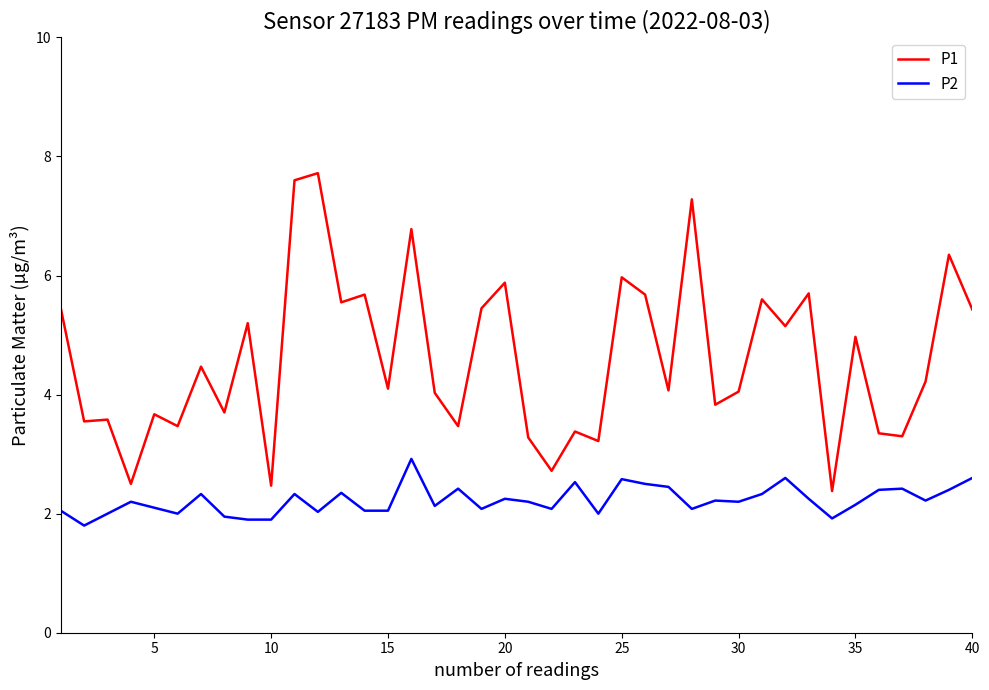

Which series has the largest range (max minus min)?

P1